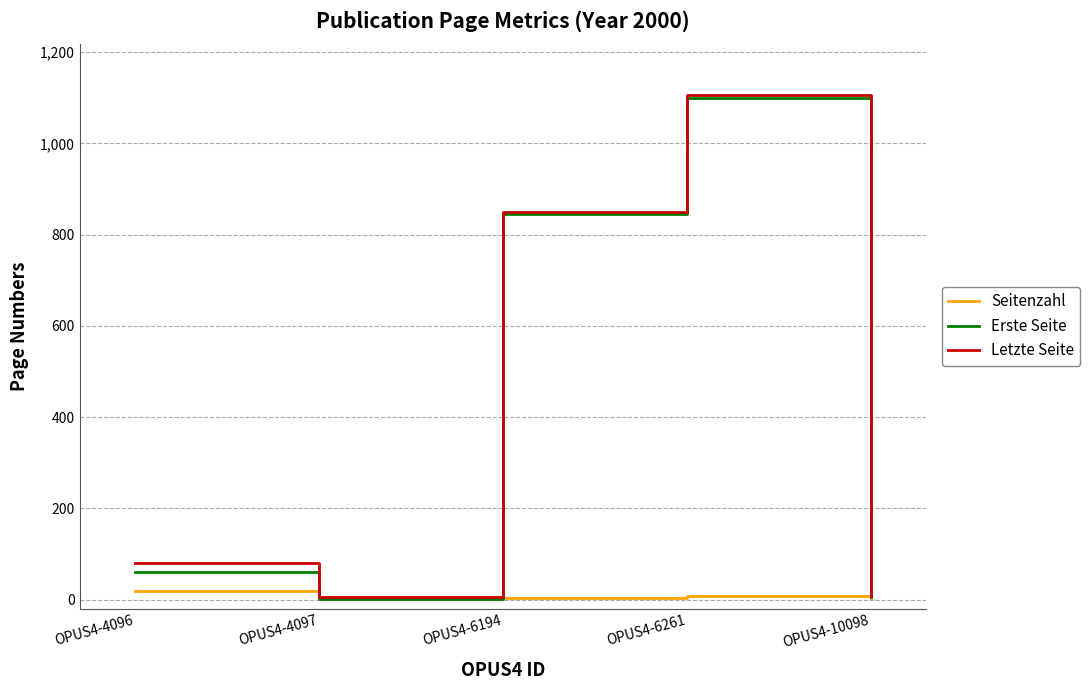

The value of Letzte Seite at OPUS4-10098 is 8. True or false?

True